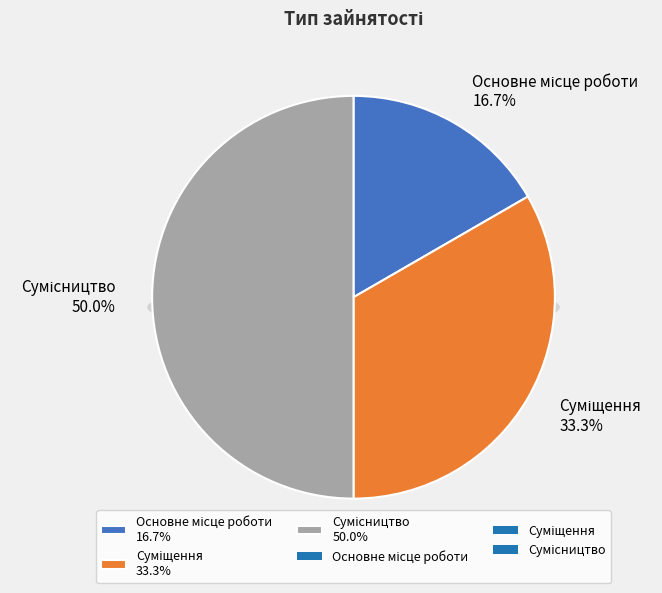

Combined, what portion of the pie is Суміщення and Основне місце роботи?

50.0%